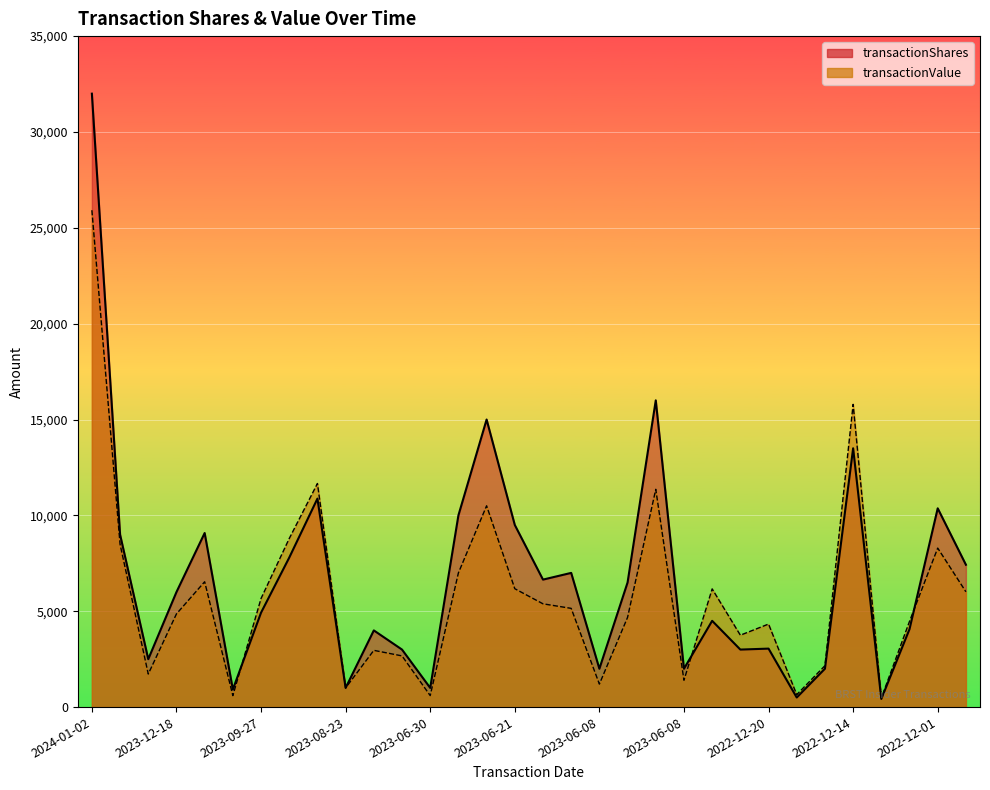

True or false: transactionValue has a value of 126 at 2023-06-30.

False